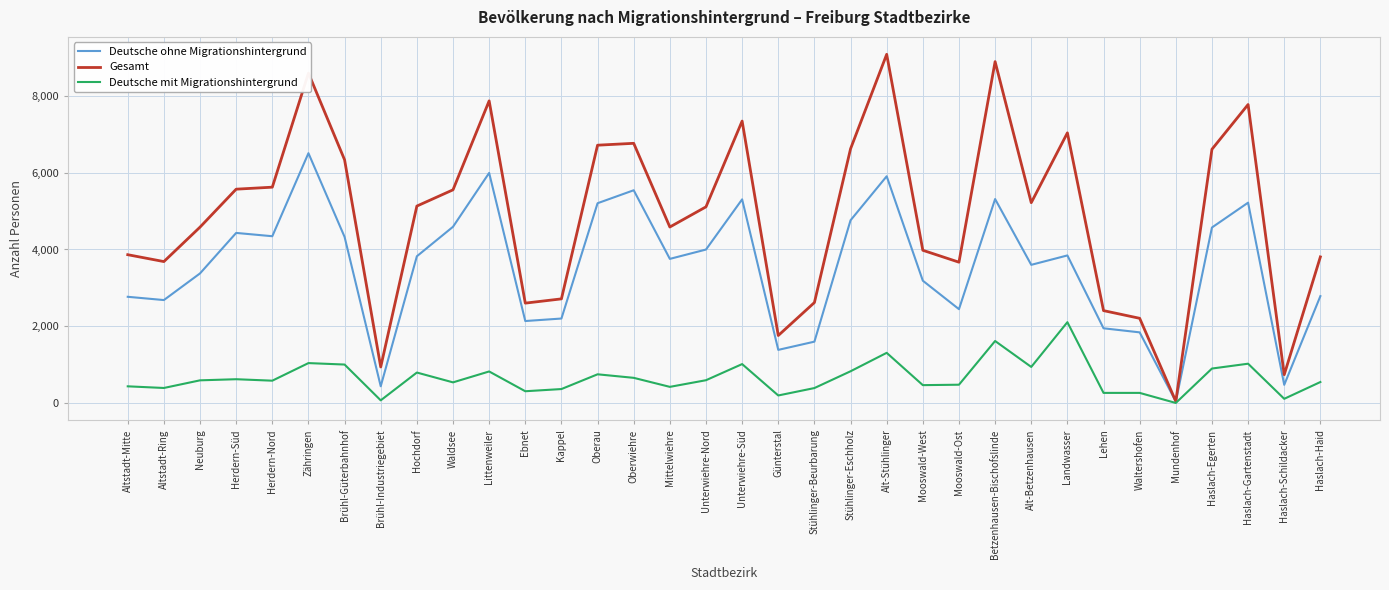

List the series in order of their overall mean, lowest first.

Deutsche mit Migrationshintergrund, Deutsche ohne Migrationshintergrund, Gesamt